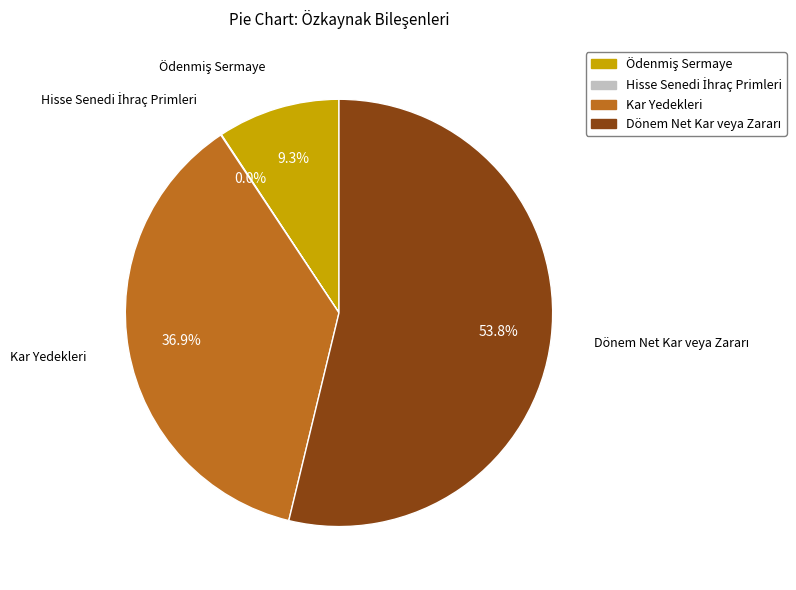

Is Kar Yedekleri the majority of the pie?

No